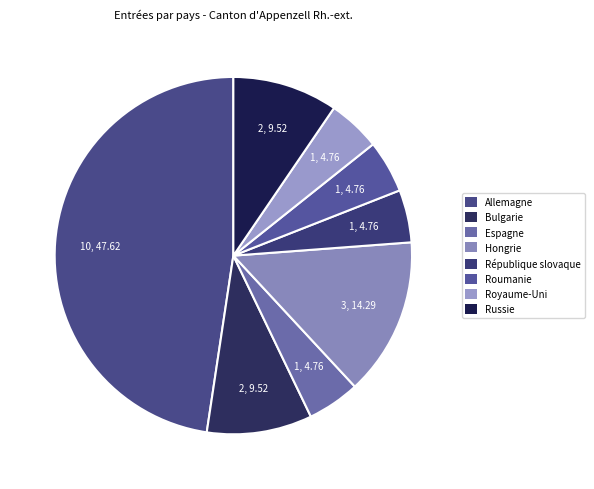

Count the number of slices in the pie.

8